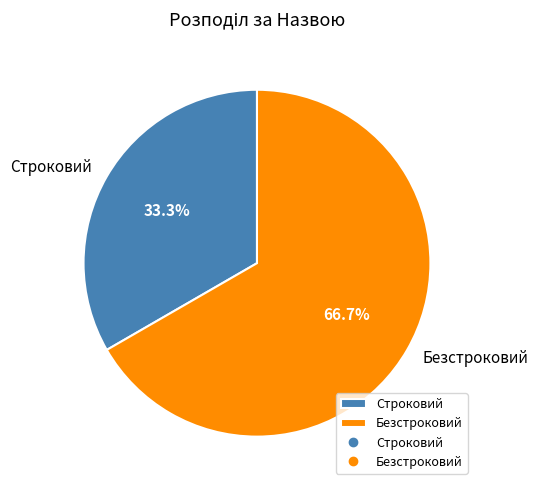

Which category accounts for the majority?

Безстроковий